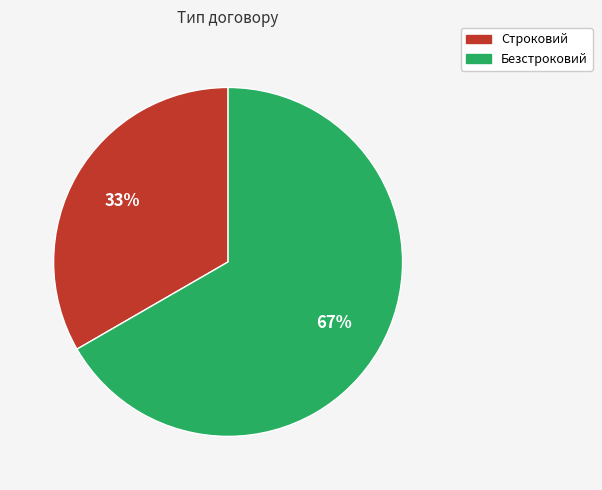

Does any single category account for the majority?

Yes